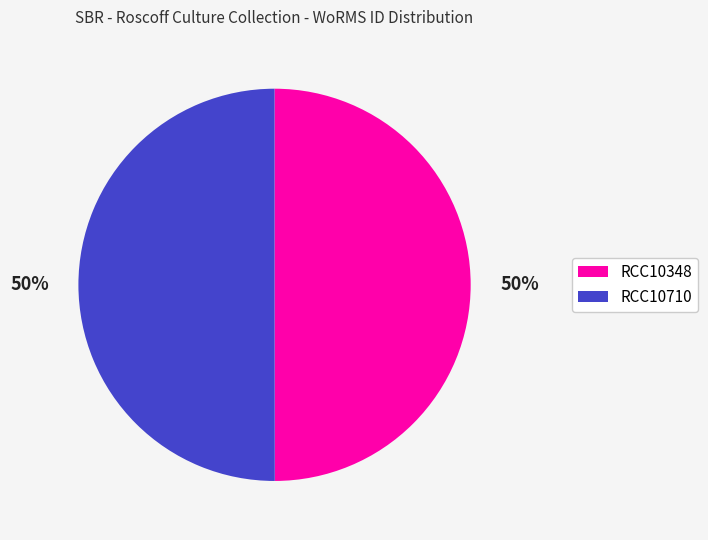

What is the ratio of the value at RCC10710 to the value at RCC10348?

1.0